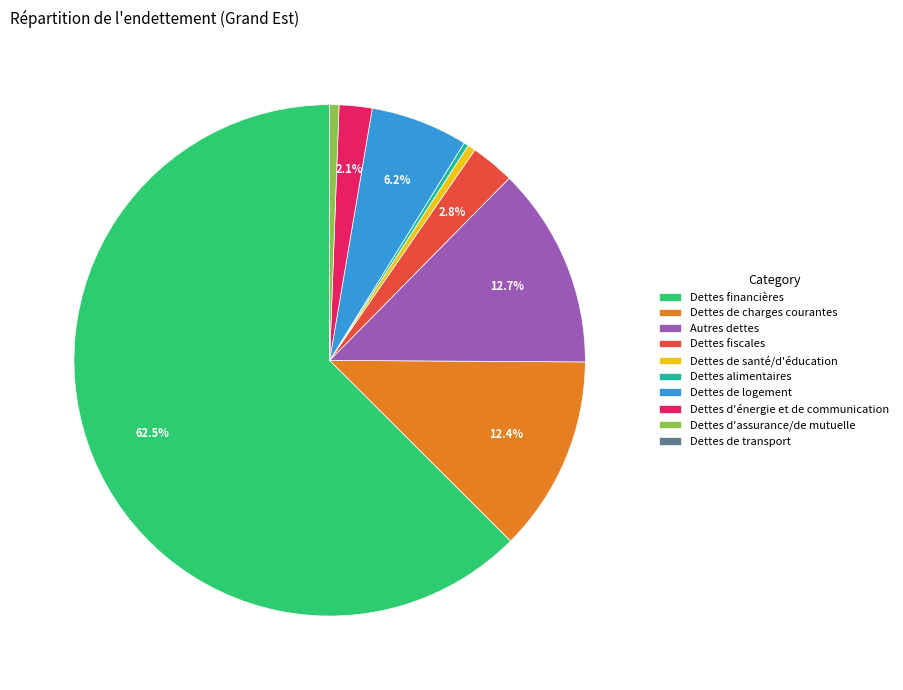

Which category accounts for the majority?

Dettes financières